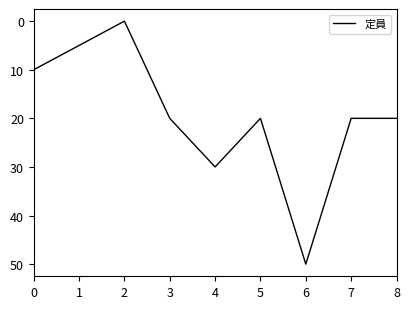

The value at 0 is 10. True or false?

True